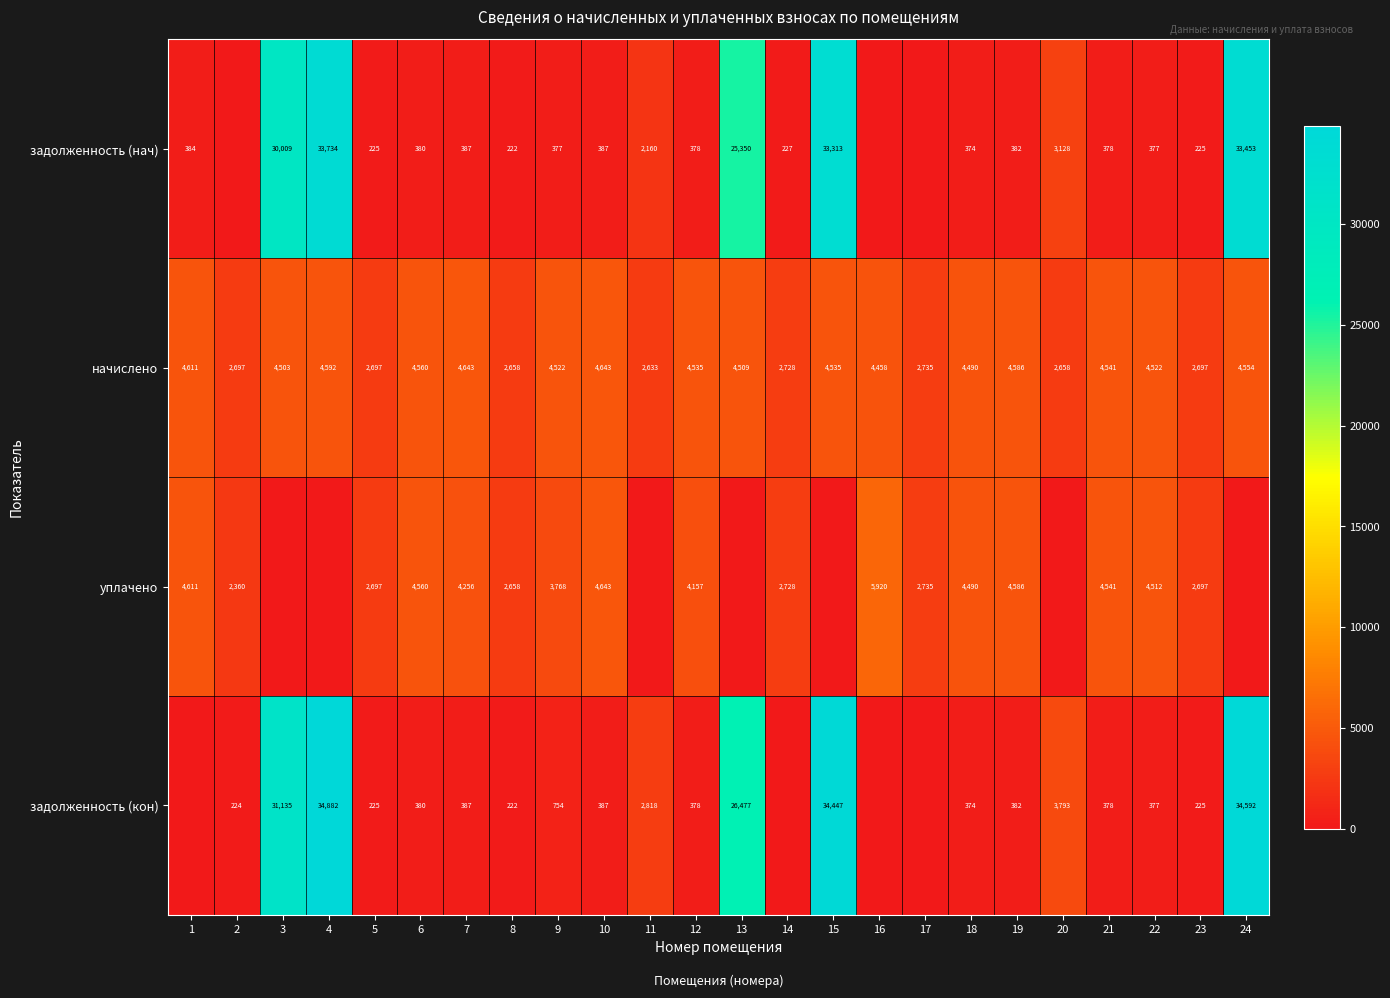

What value does the начислено series have at 12, to the nearest 100?

4500